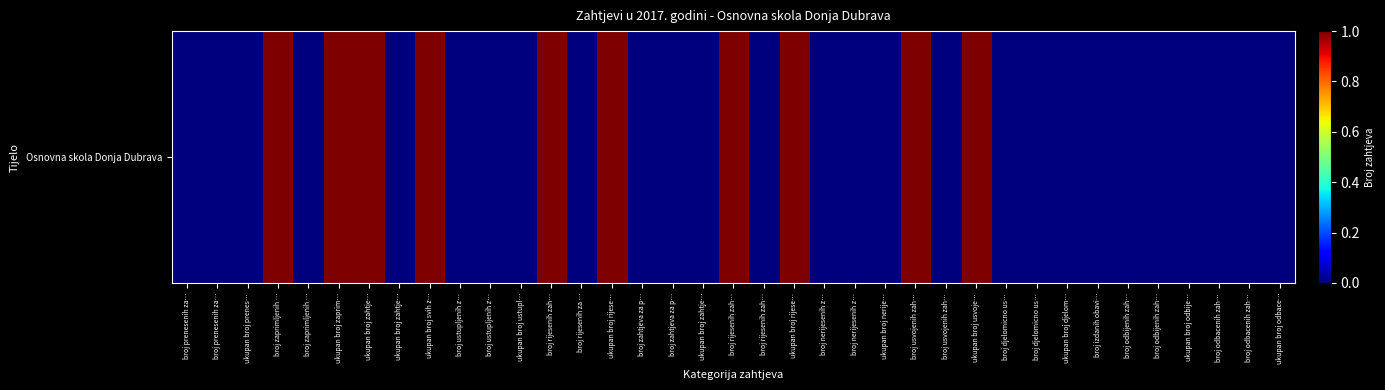

Count the values in the range 0 to 1.

37